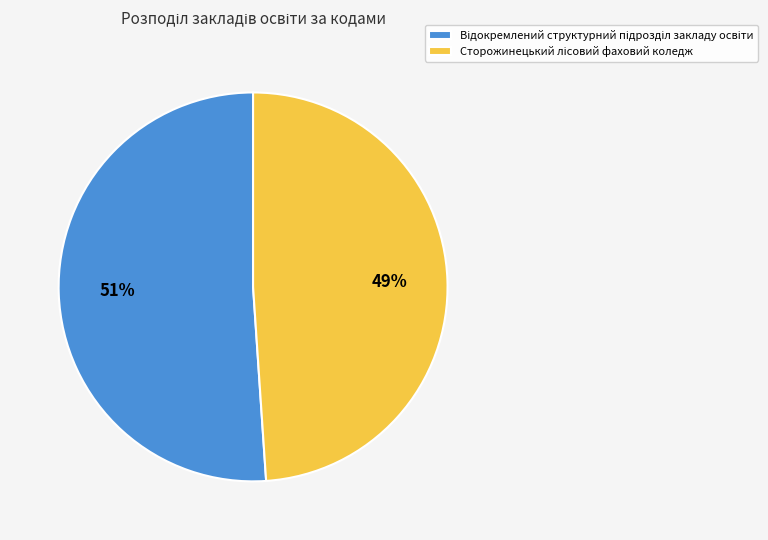

Is there a majority slice in this chart?

Yes